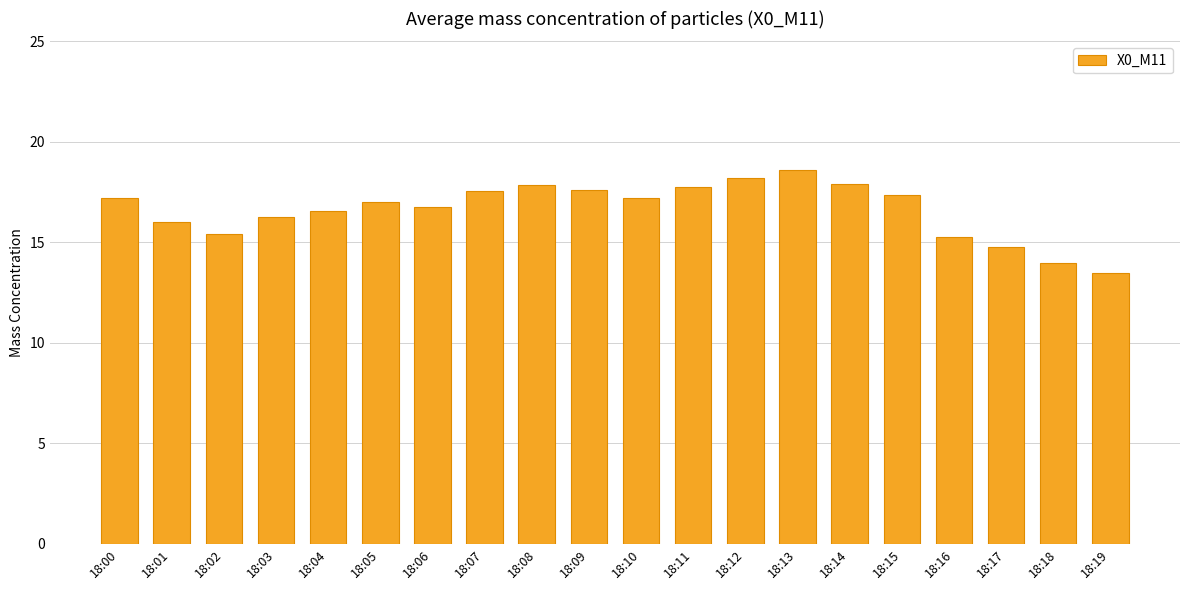

Are the bars grouped side by side (vs. stacked)?

No